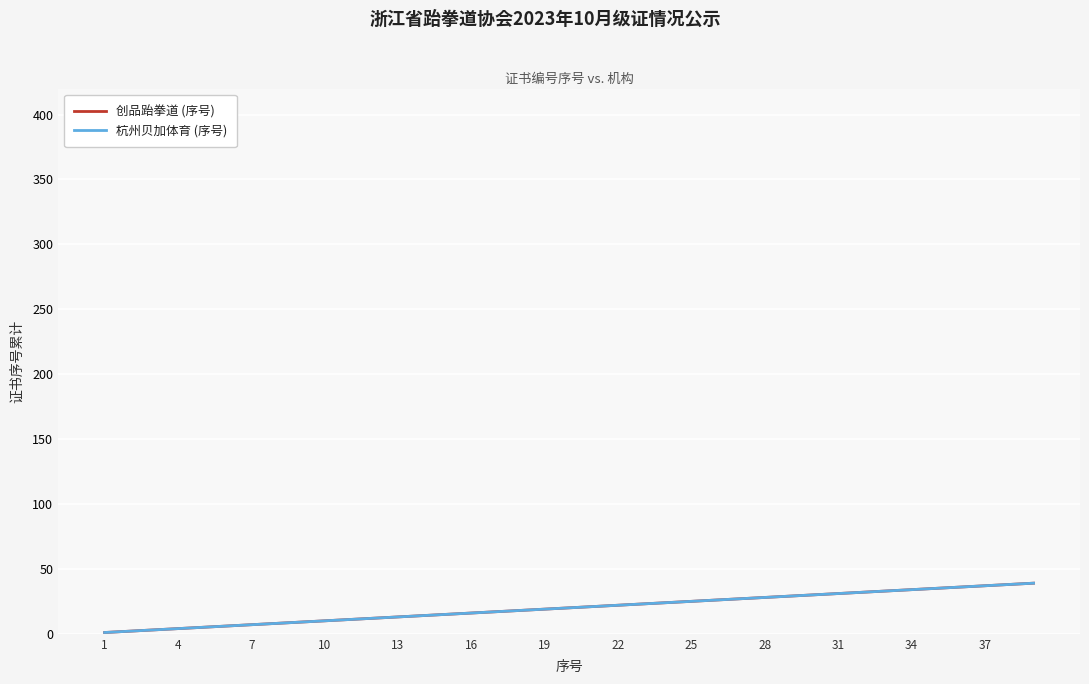

True or false: 创品跆拳道 (序号) and 杭州贝加体育 (序号) cross at least once.

False